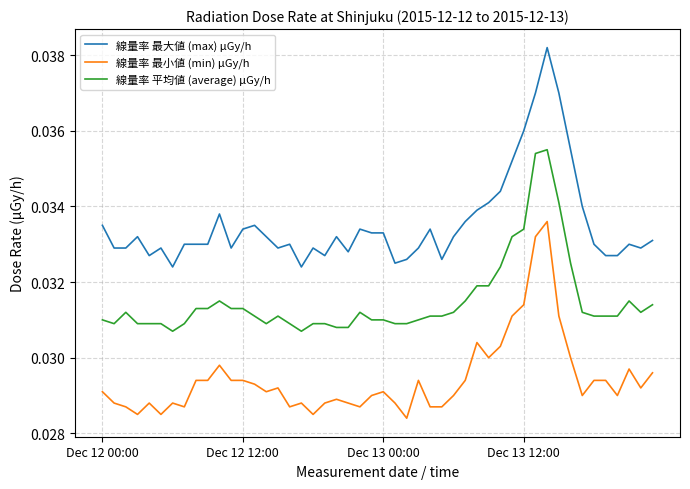

Which series has the largest total across all categories?

線量率 最大値 (max) μGy/h